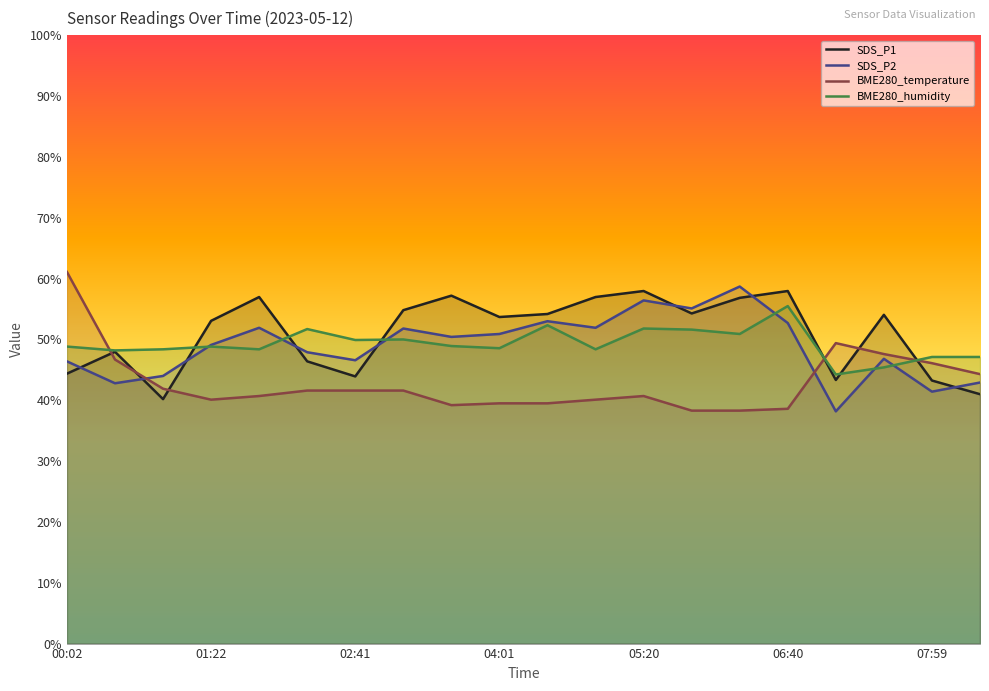

How many interior local peaks does the BME280_temperature series have?

2